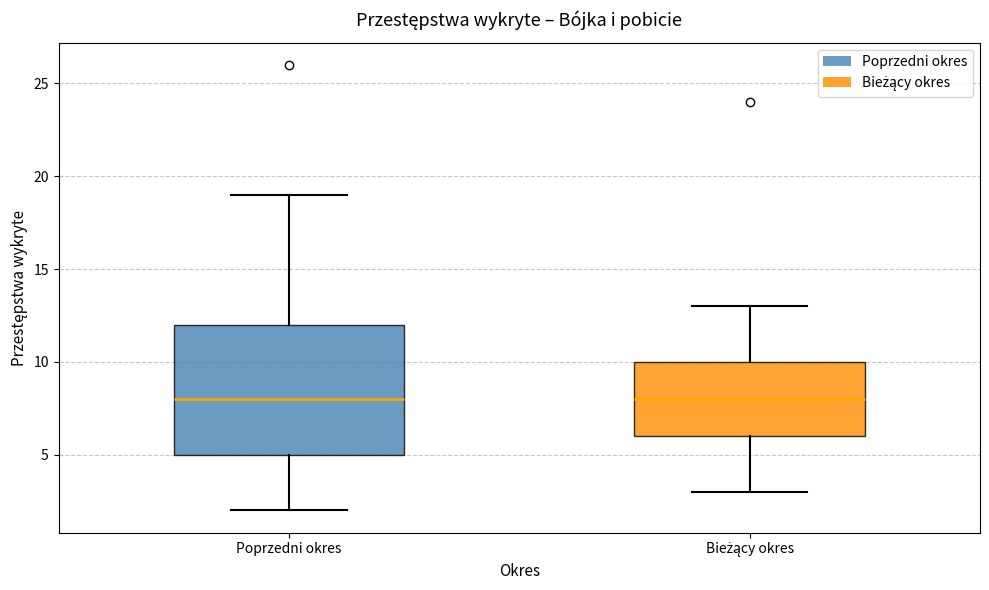

Where does the upper whisker of the box for Poprzedni okres end on the y-axis? The values are not printed on the chart, so give them approximately, as read against the axis.

19